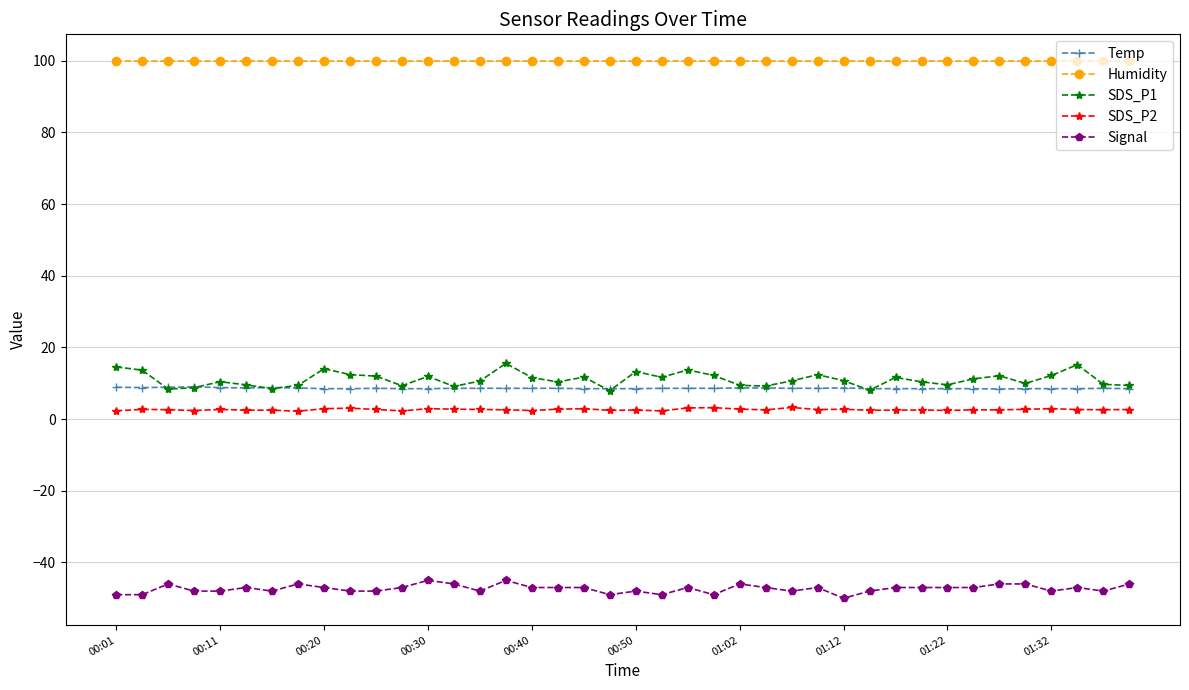

Which series has the widest spread of values?

SDS_P1